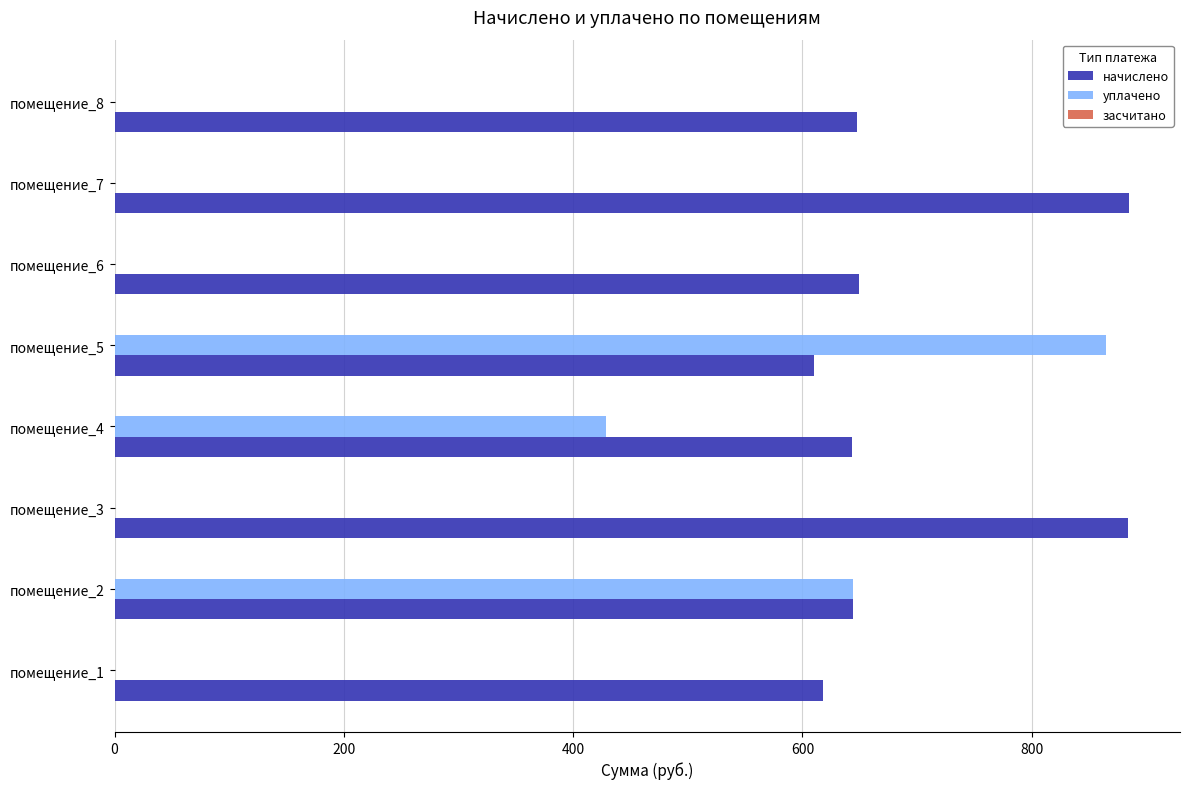

At which category is the sum across all series the highest?

помещение_5